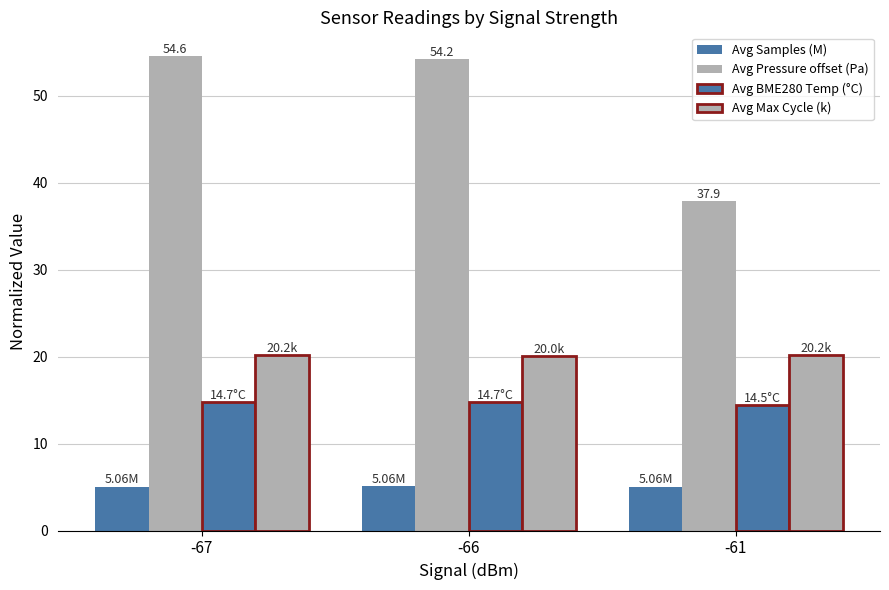

Count the number of data series in this chart.

4